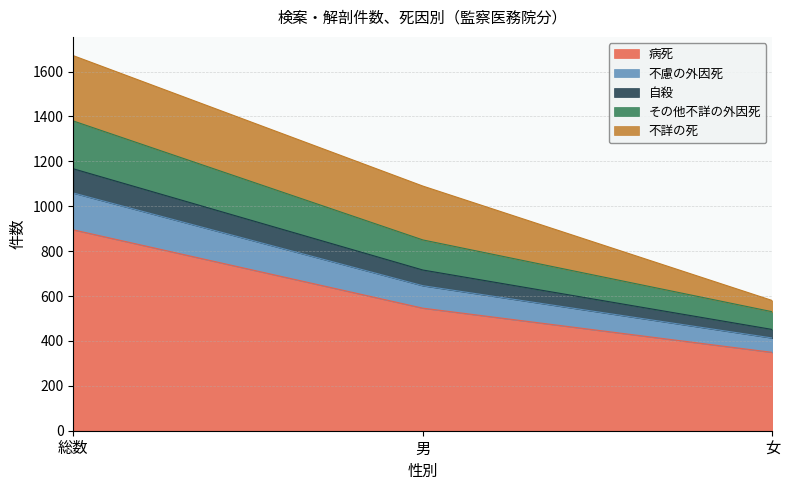

Which label corresponds to the smallest value in the chart?

女